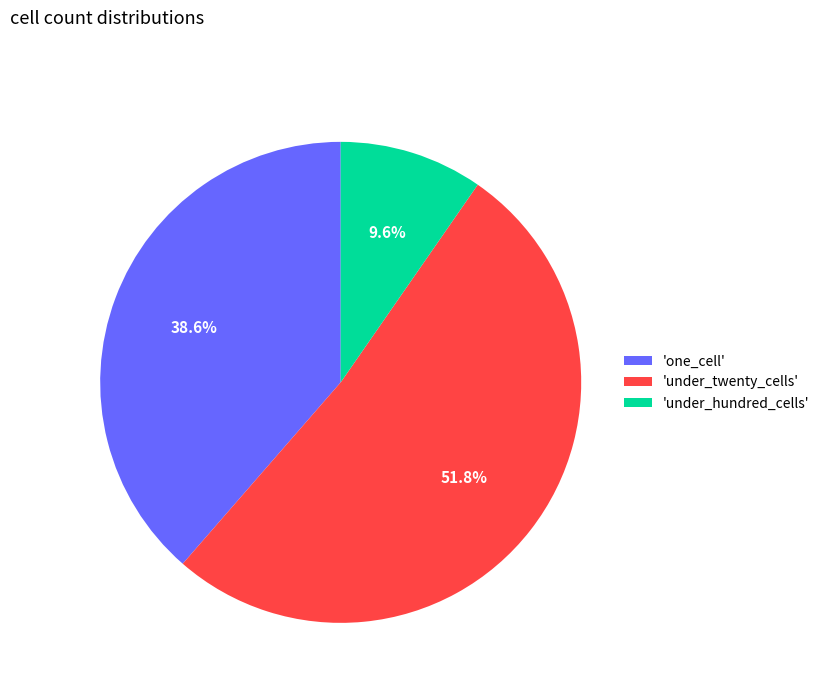

Which slice represents more than half of the pie?

'under_twenty_cells'